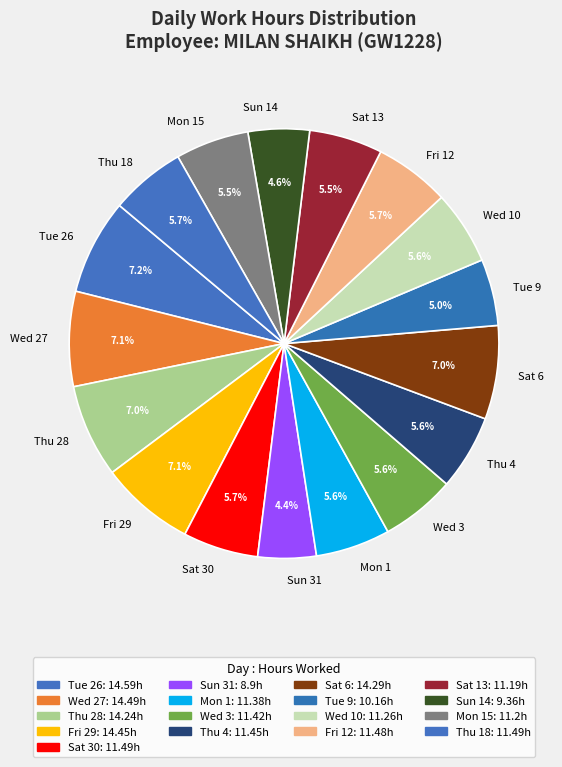

To the nearest percent, what portion does Sat 6 represent?

7%